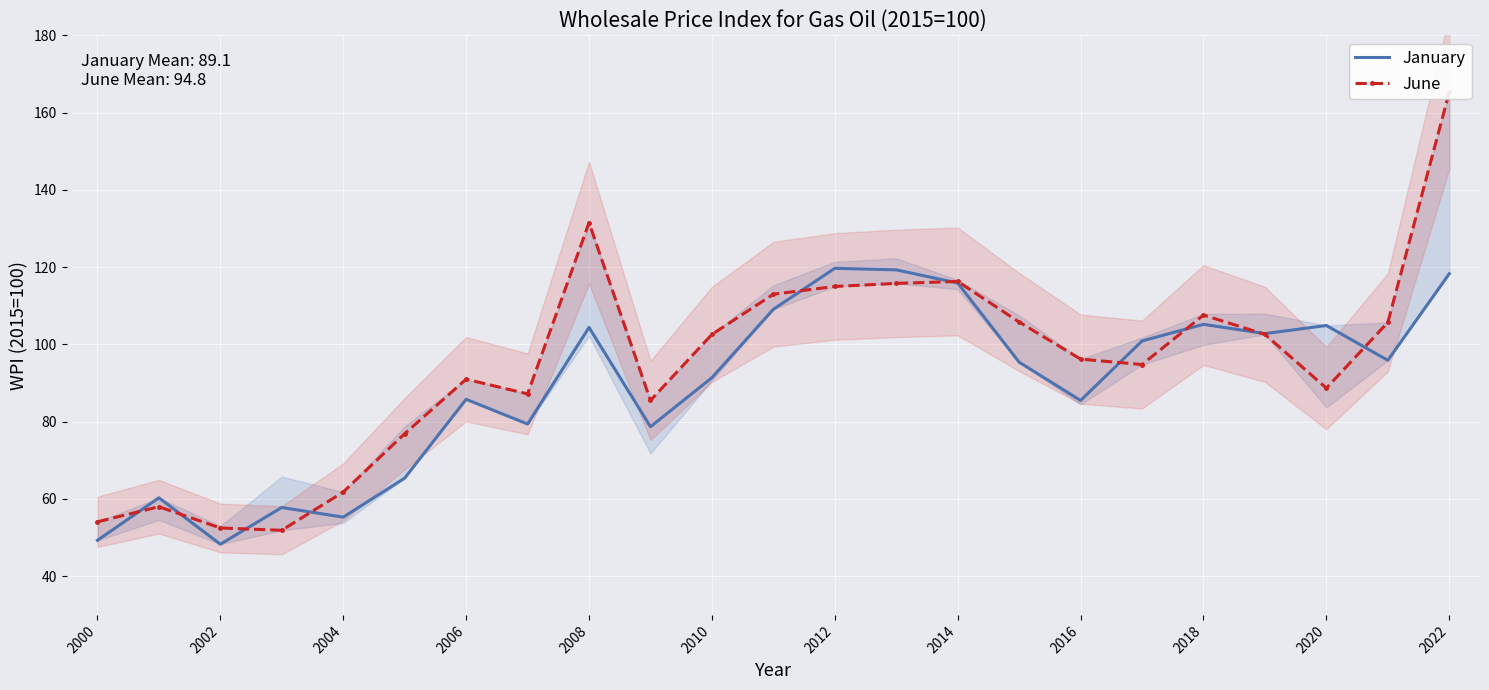

Is it true that January equals 55.3 at 2004?

True